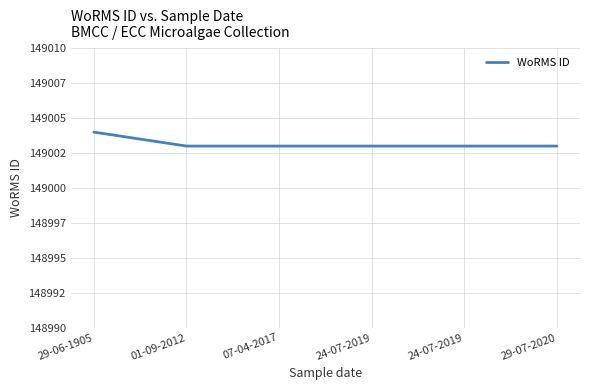

What is the maximum value shown in the chart?

149004